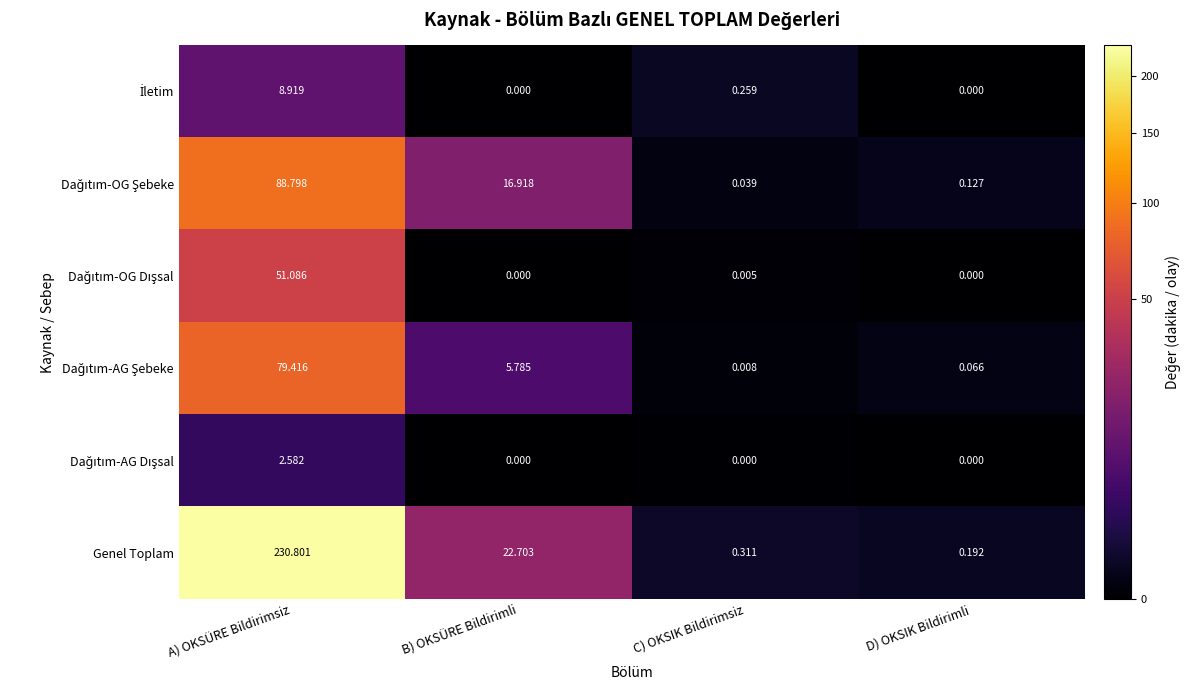

List the labels in order of Genel Toplam value, largest first.

A) OKSÜRE Bildirimsiz, B) OKSÜRE Bildirimli, C) OKSIK Bildirimsiz, D) OKSIK Bildirimli